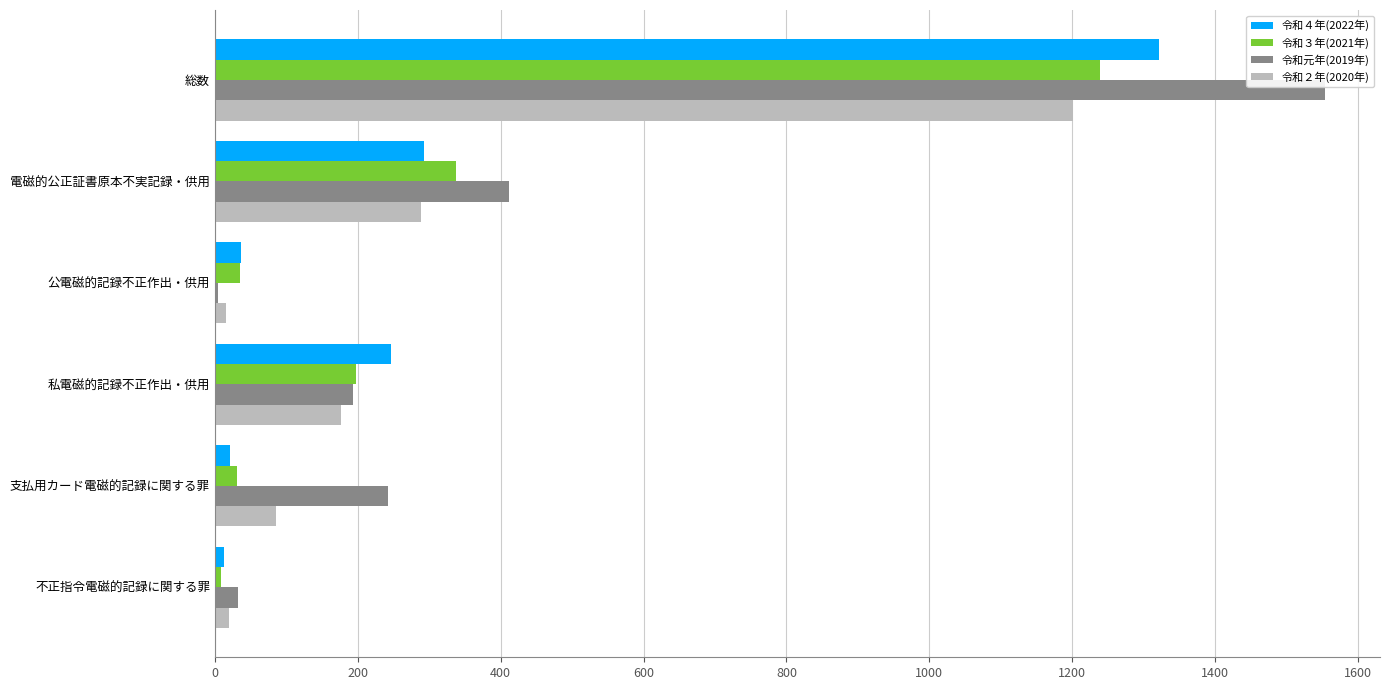

What is the total value across all series at 総数?

5314